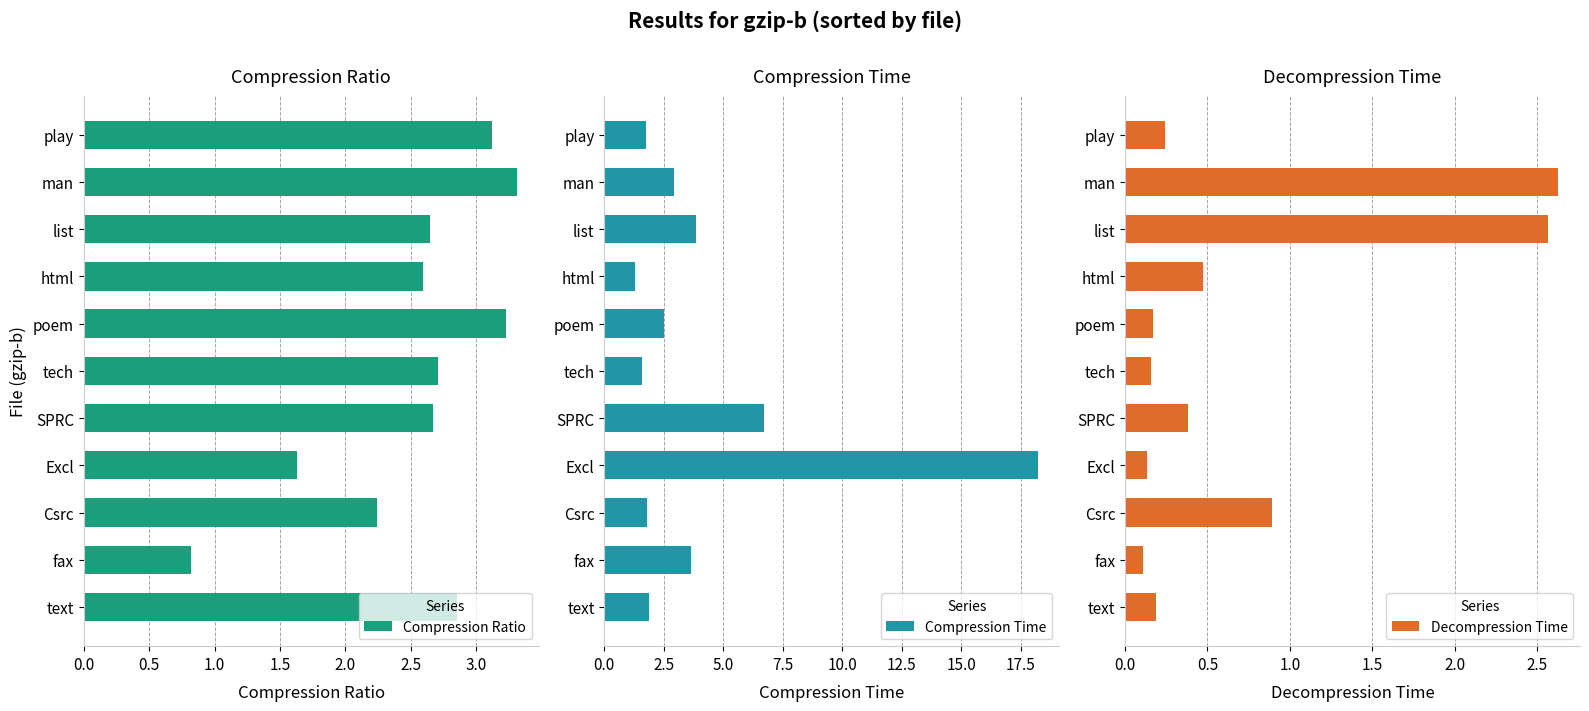

Which series has the largest total across all categories?

Compression Time